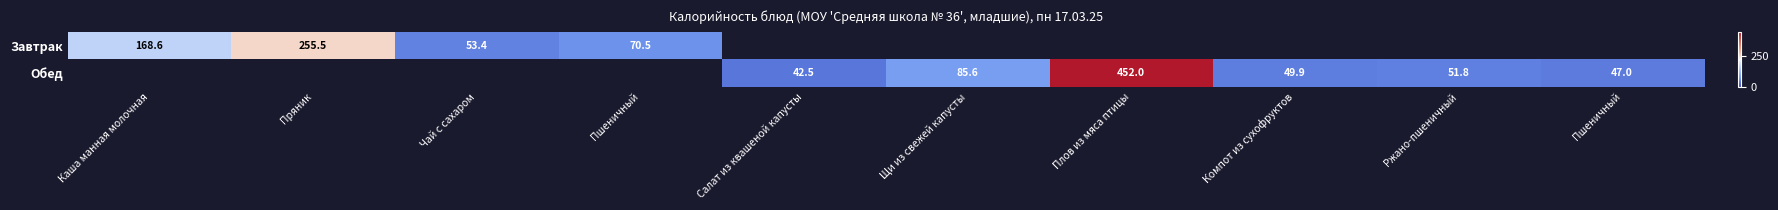

What is the minimum value for Завтрак?

53.4